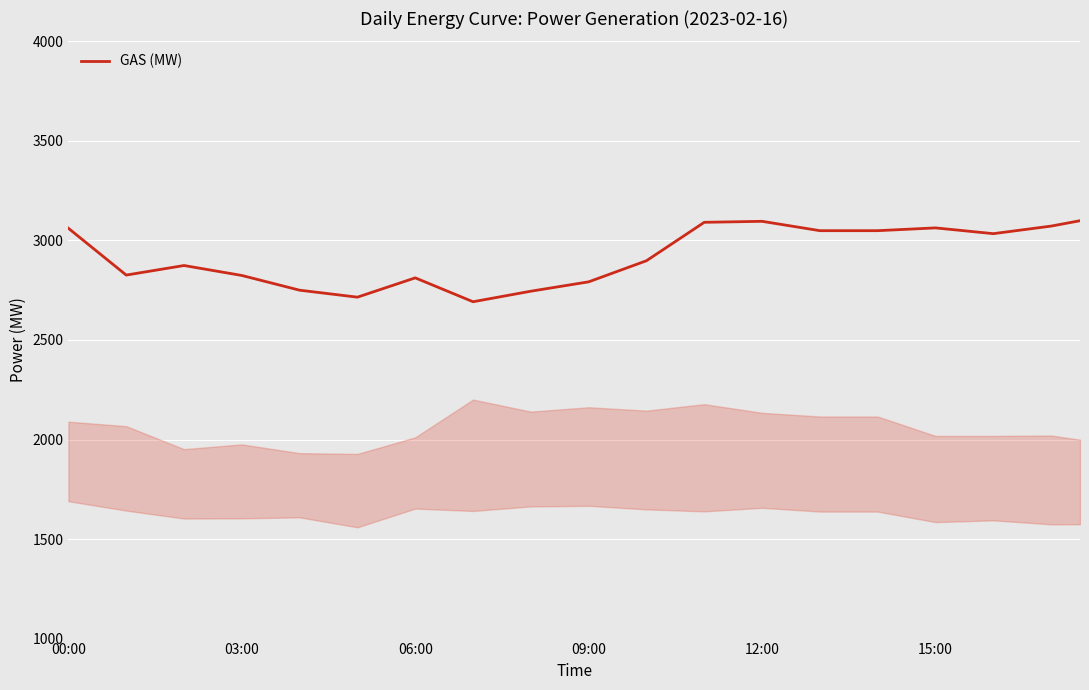

What is the minimum value shown in the chart?

2692.0